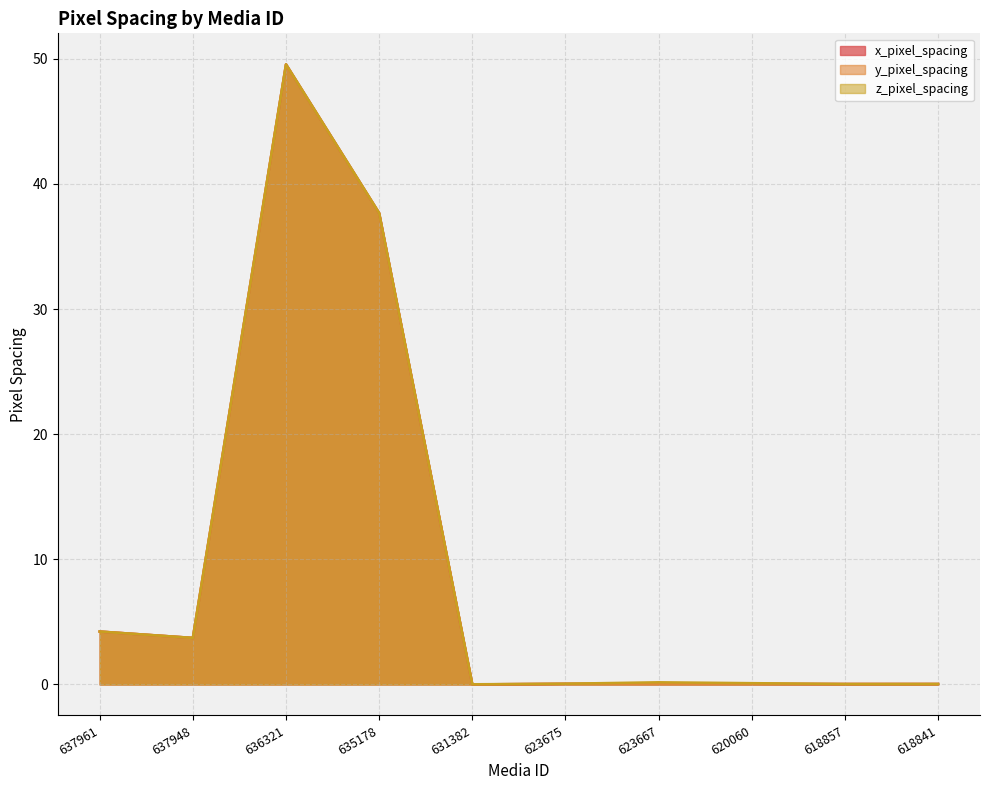

Where is the first local minimum for z_pixel_spacing?

637948